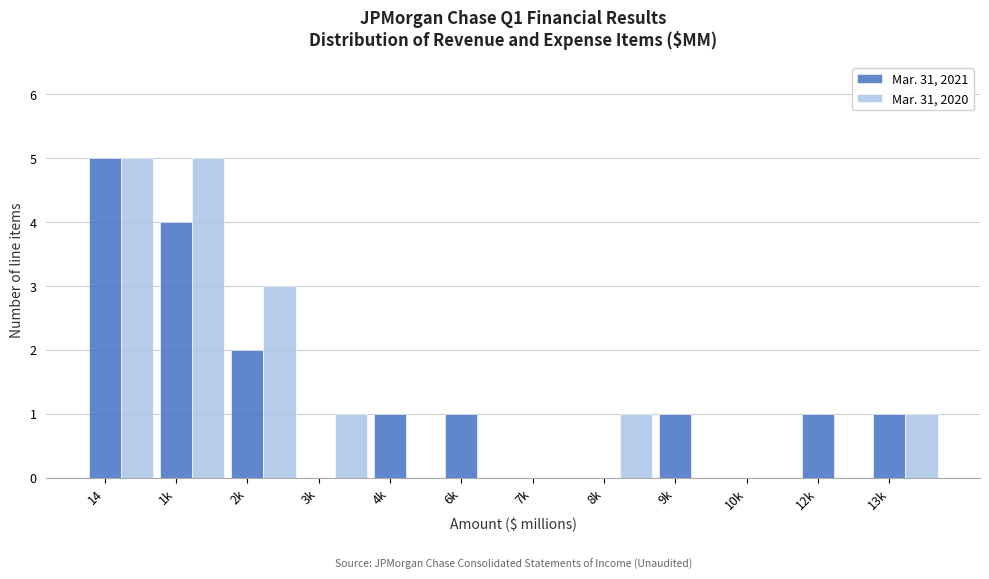

Is the value of Mar. 31, 2021 at 6k greater than the value of Mar. 31, 2020 at 7k?

Yes